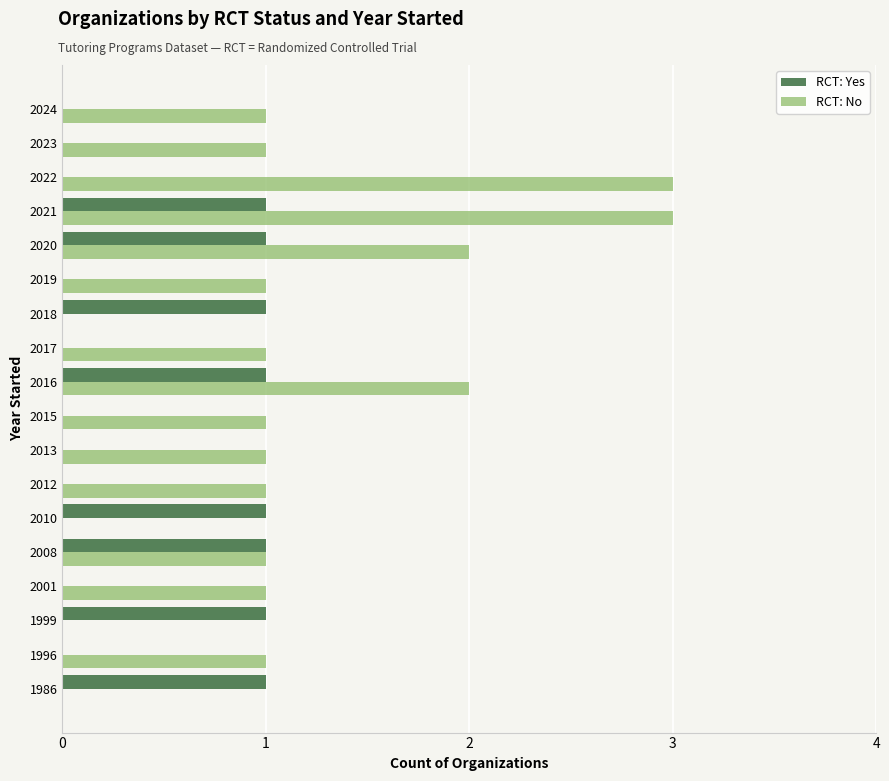

At which category is the sum across all series the highest?

2021